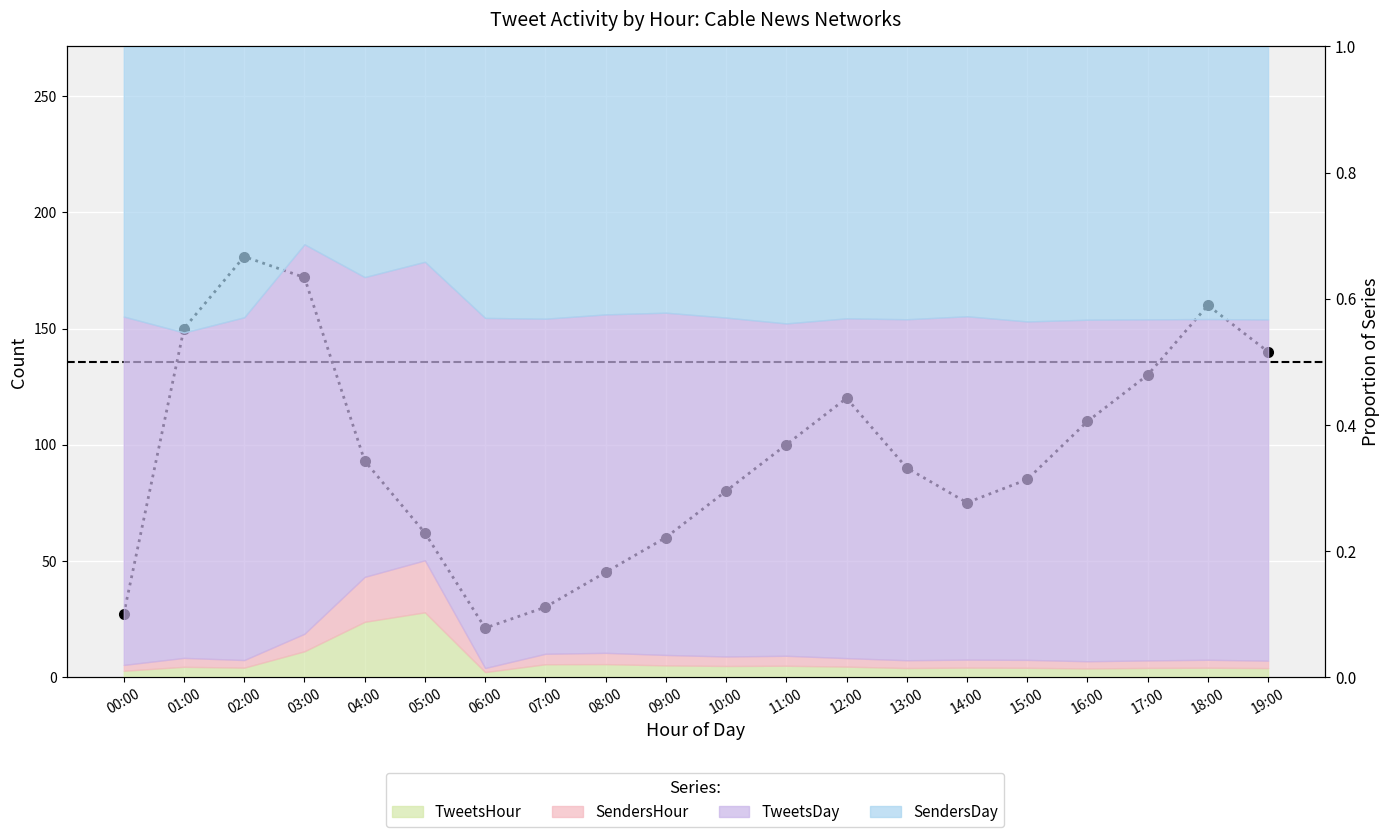

Which label corresponds to the smallest value in the chart?

06:00